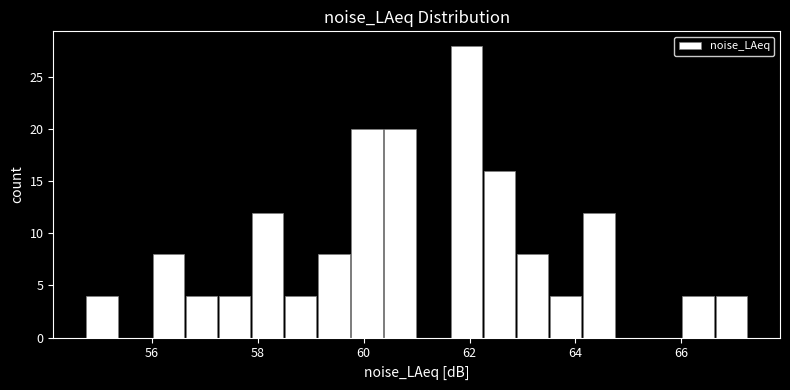

Read against the x-axis, roughly where is the centre of the tallest bar?

62.0